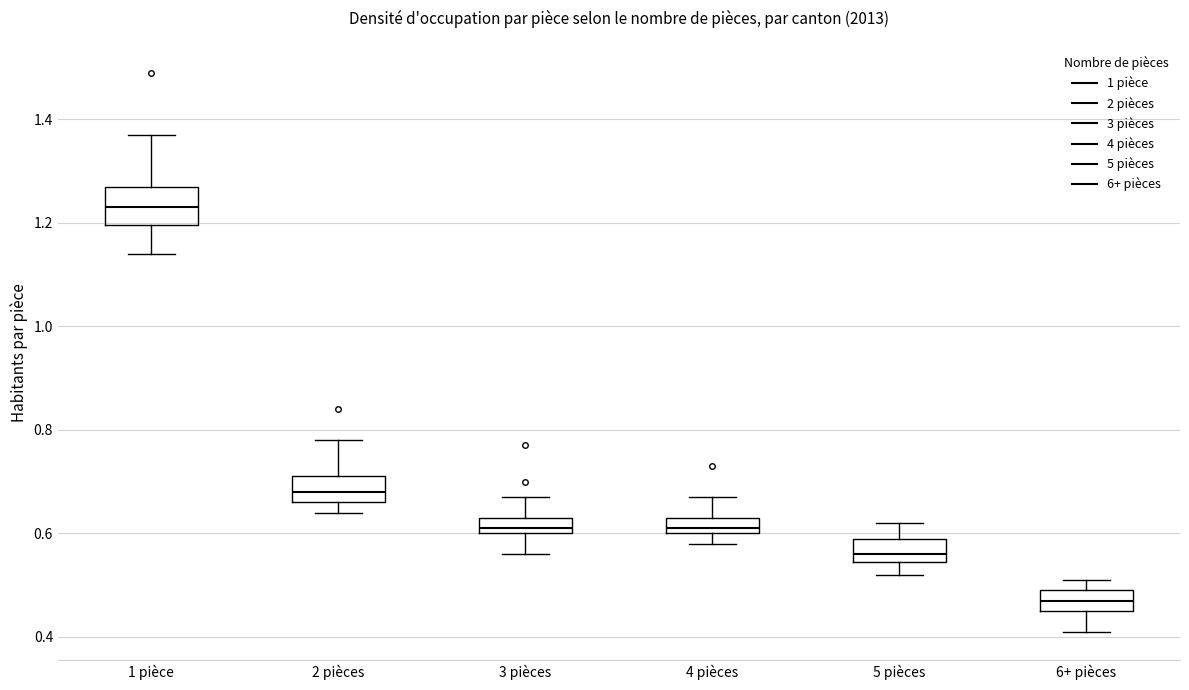

Reading left to right, read every box against the y-axis: the position of its median line, the range the box covers, and the ends of its whiskers. The values are not printed on the chart, so give them approximately, as read against the axis.

1 pièce: median 1.24, box 1.20 to 1.28, whiskers 1.14 to 1.38
2 pièces: median 0.68, box 0.66 to 0.72, whiskers 0.64 to 0.78
3 pièces: median 0.62, box 0.60 to 0.64, whiskers 0.56 to 0.68
4 pièces: median 0.62, box 0.60 to 0.64, whiskers 0.58 to 0.68
5 pièces: median 0.56, box 0.54 to 0.60, whiskers 0.52 to 0.62
6+ pièces: median 0.48, box 0.46 to 0.50, whiskers 0.42 to 0.52